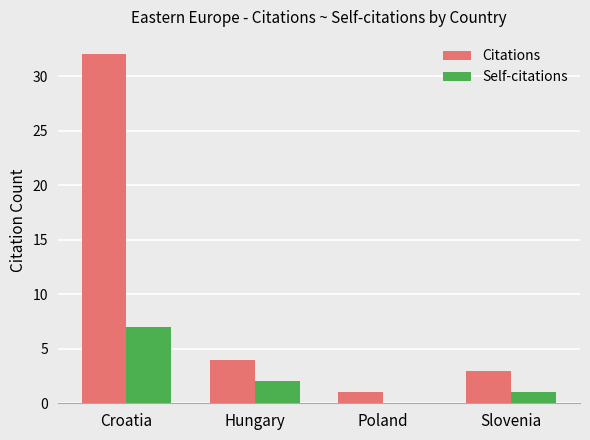

Are the bars horizontal?

No